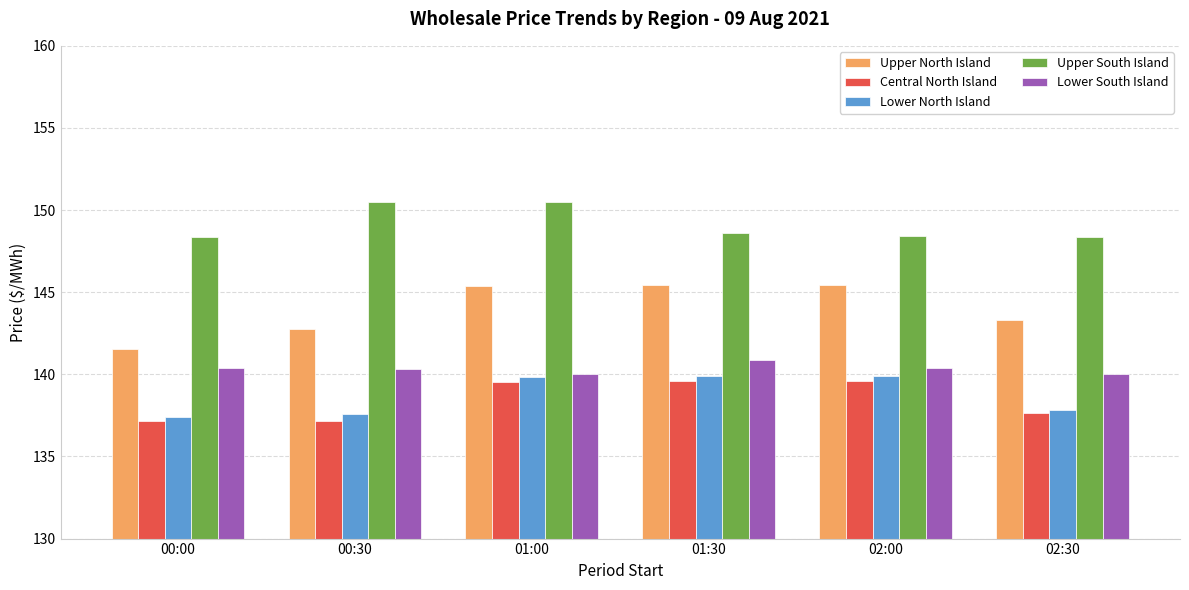

At how many categories does at least one series exceed 140?

6